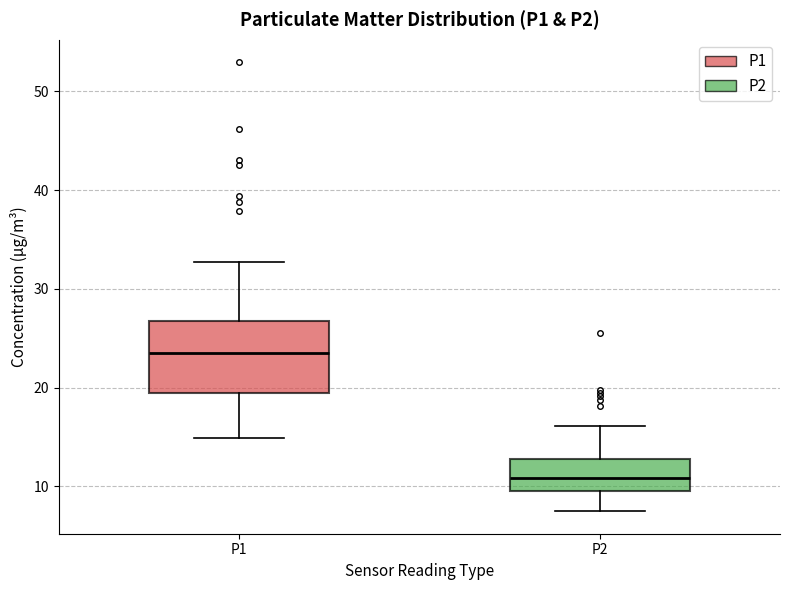

Which box is the tallest, from its lower edge to its upper edge?

P1